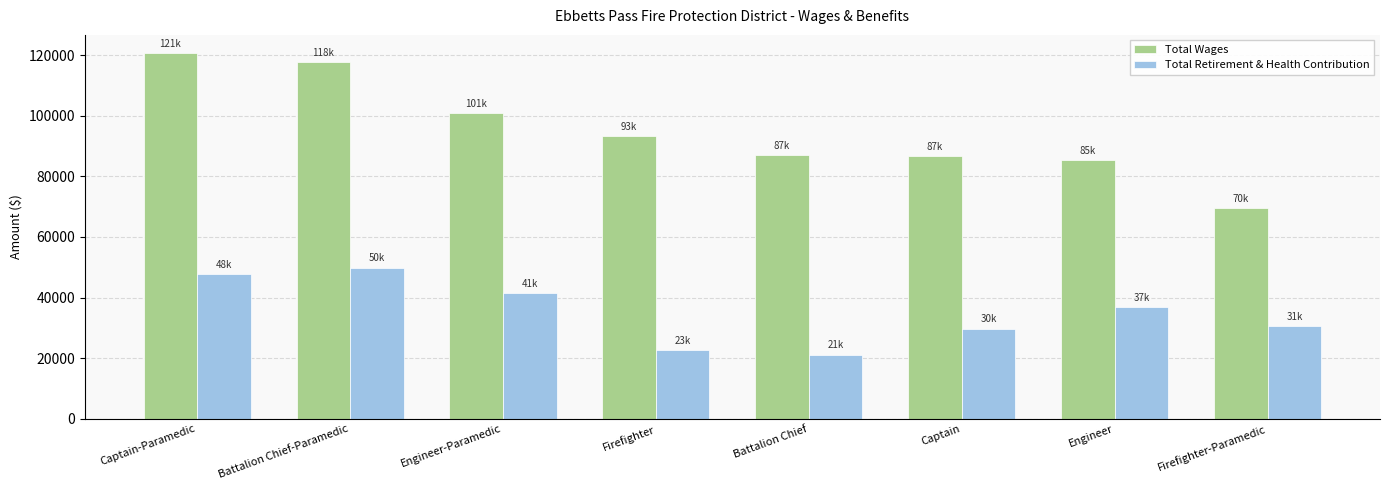

What position from the right is Captain-Paramedic?

8